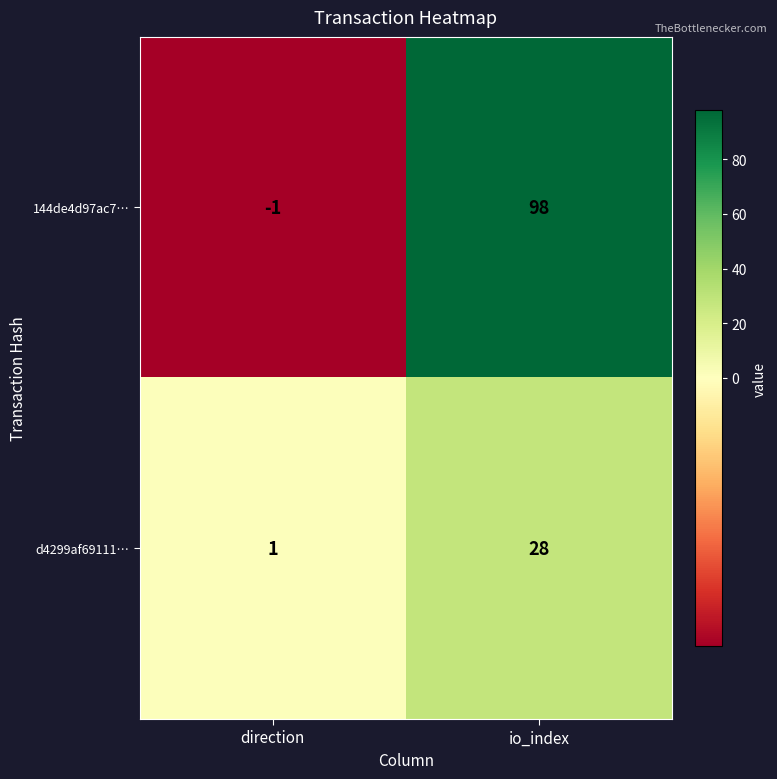

List the series in order of their peak value, lowest first.

d4299af69111…, 144de4d97ac7…